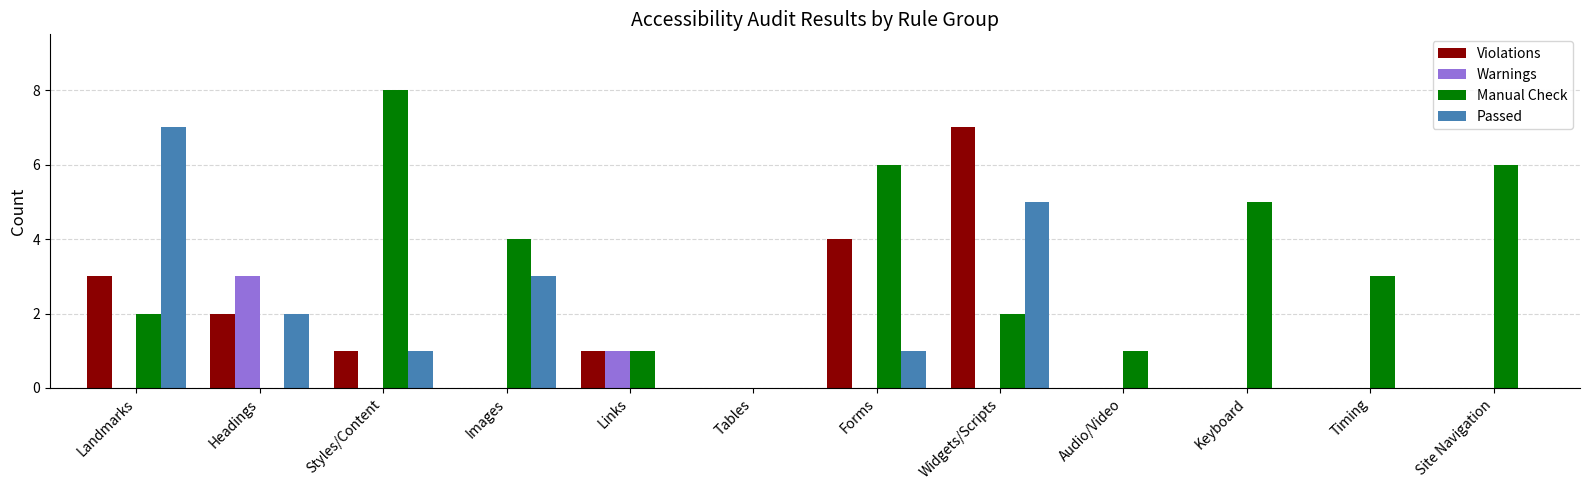

Which label corresponds to the largest value in the chart?

Styles/Content